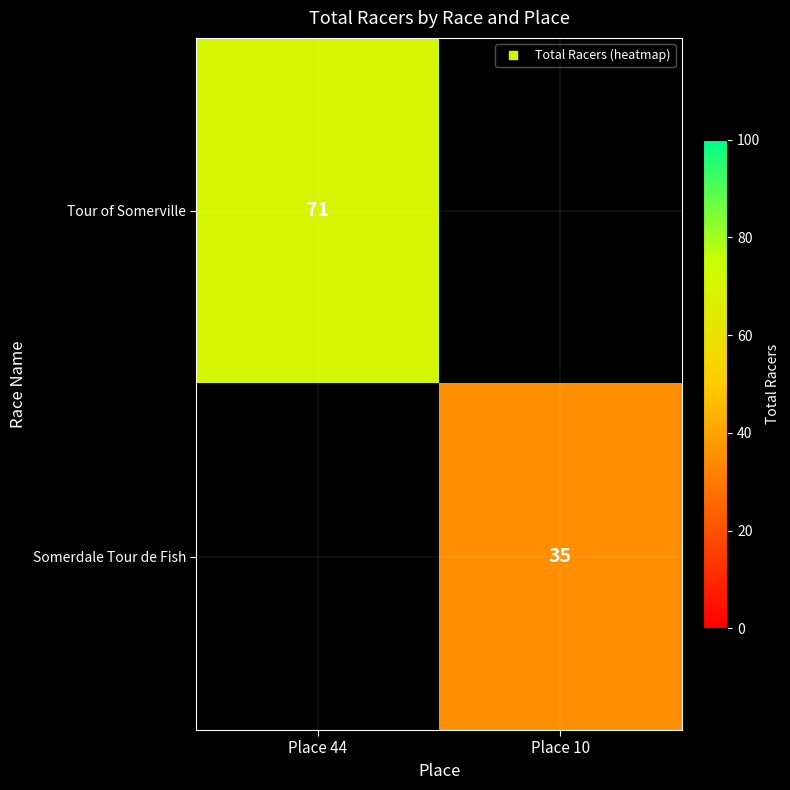

The Somerdale Tour de Fish series shows 35.0 at Place 10. True or false?

True